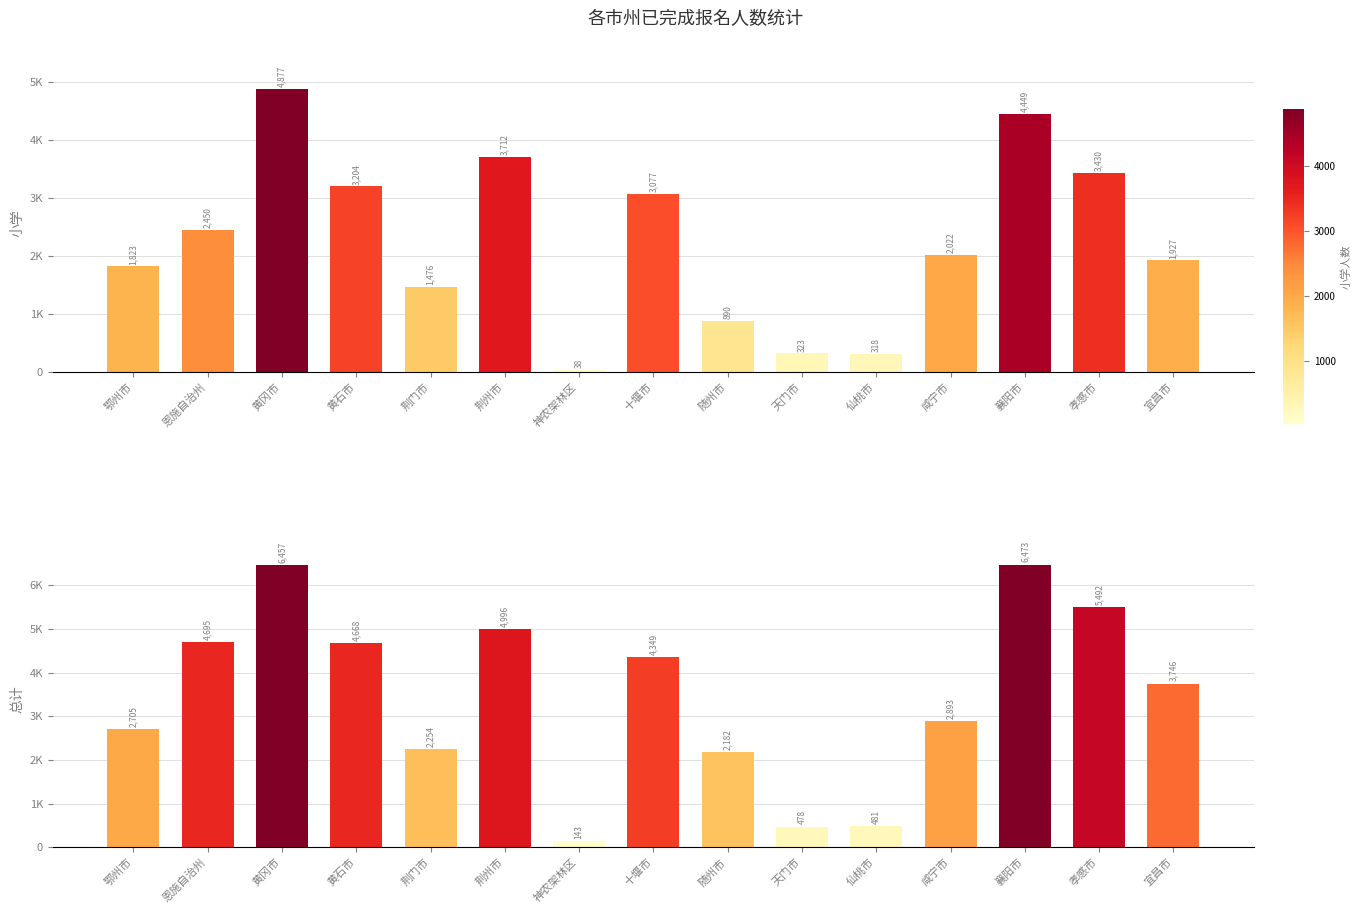

What is the difference between the 小学 values at 孝感市 and 宜昌市?

1503